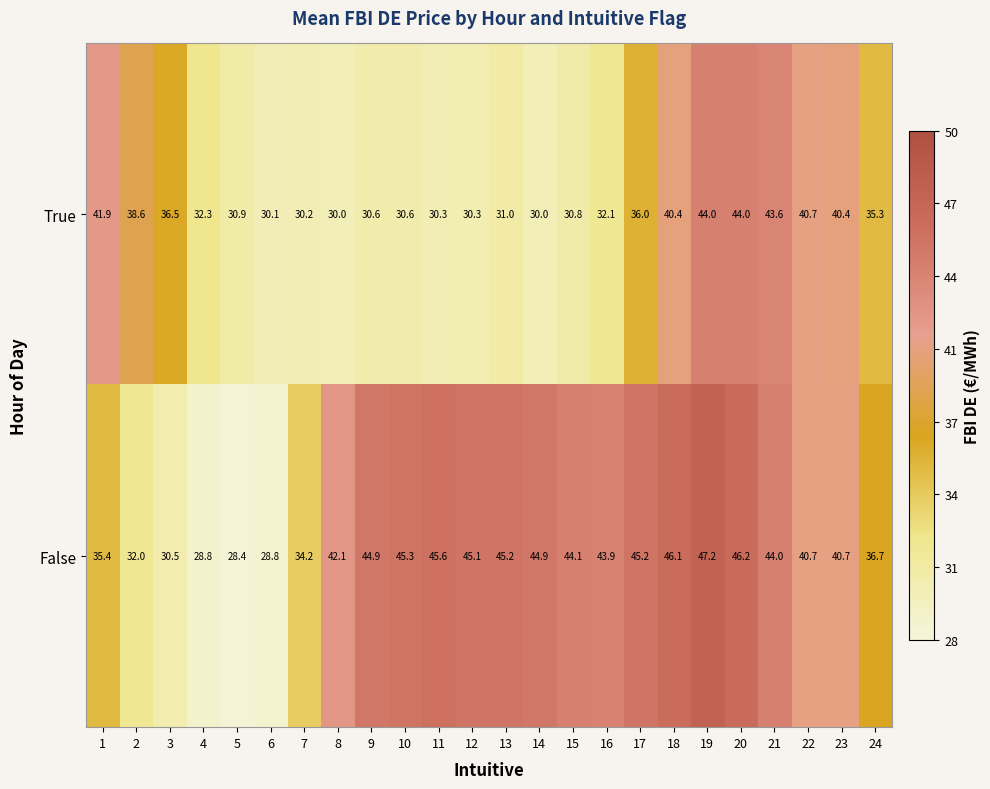

Is it true that True equals 32.1 at 16?

True